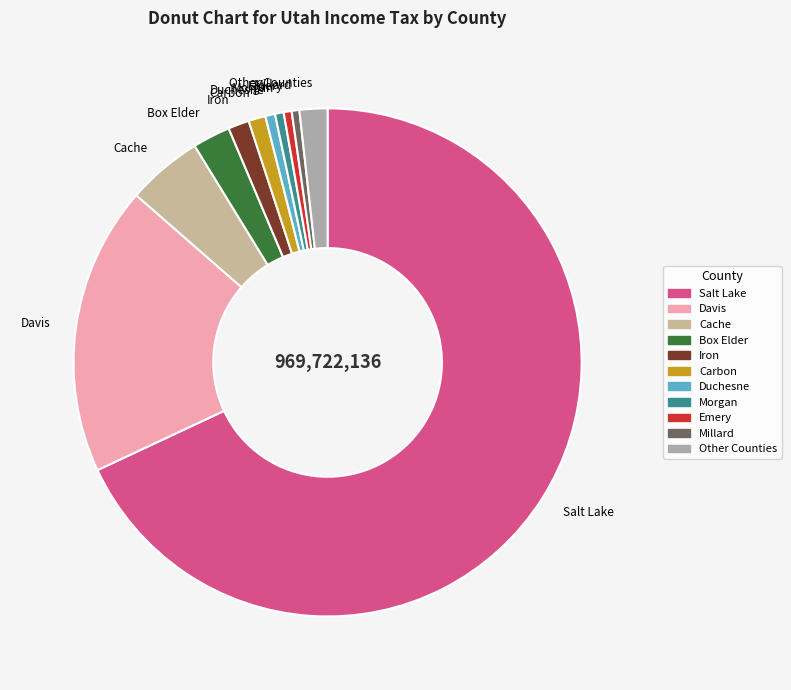

Which slice is the largest?

Salt Lake